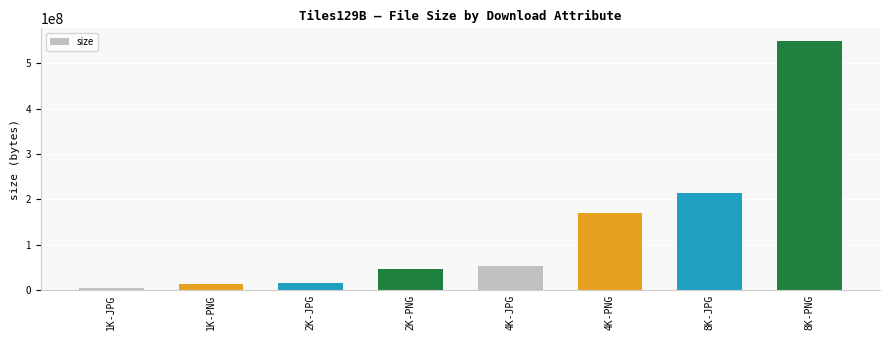

True or false: the data shows 549782082 at 8K-PNG.

True